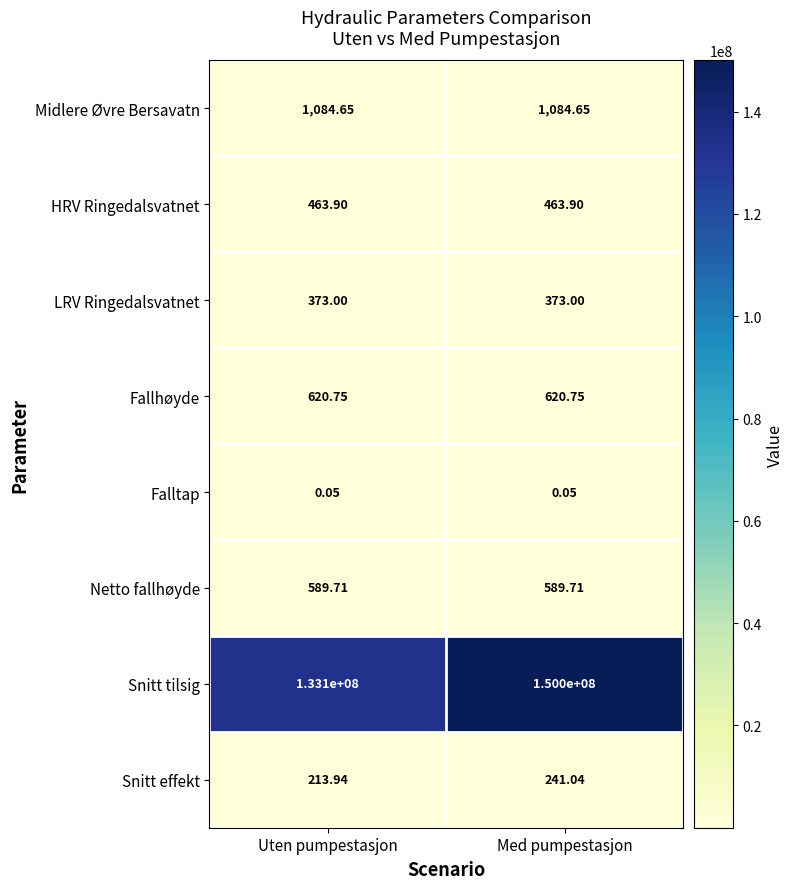

At which category does the chart reach its peak across all series?

Med pumpestasjon